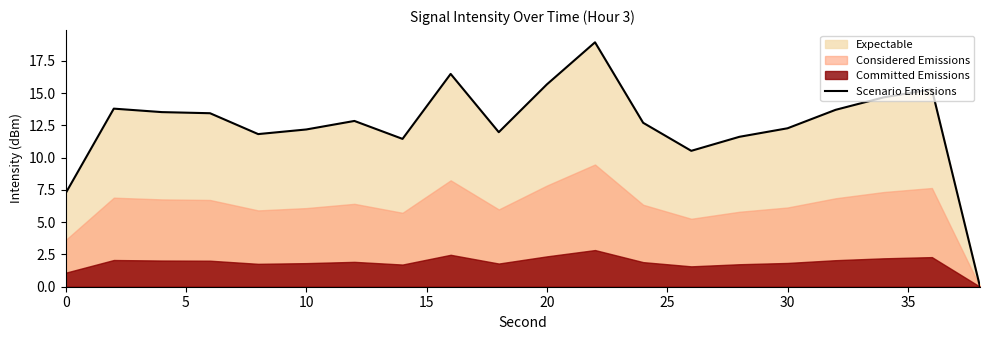

The value of Scenario Emissions at 0 is 10.2. True or false?

False